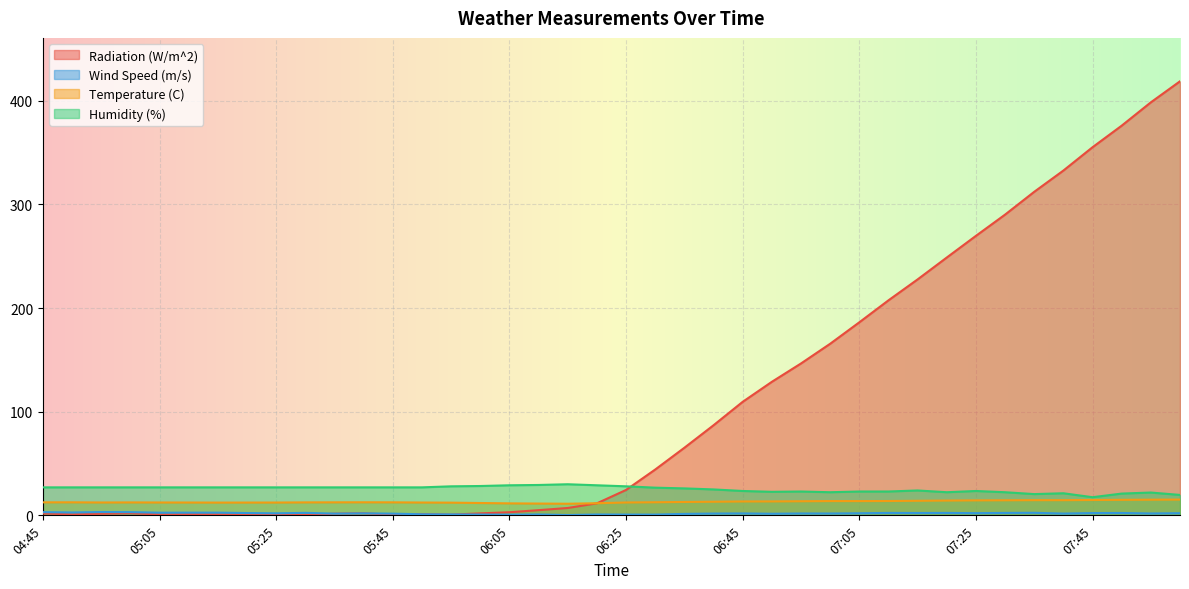

Count the number of categories in the chart.

40